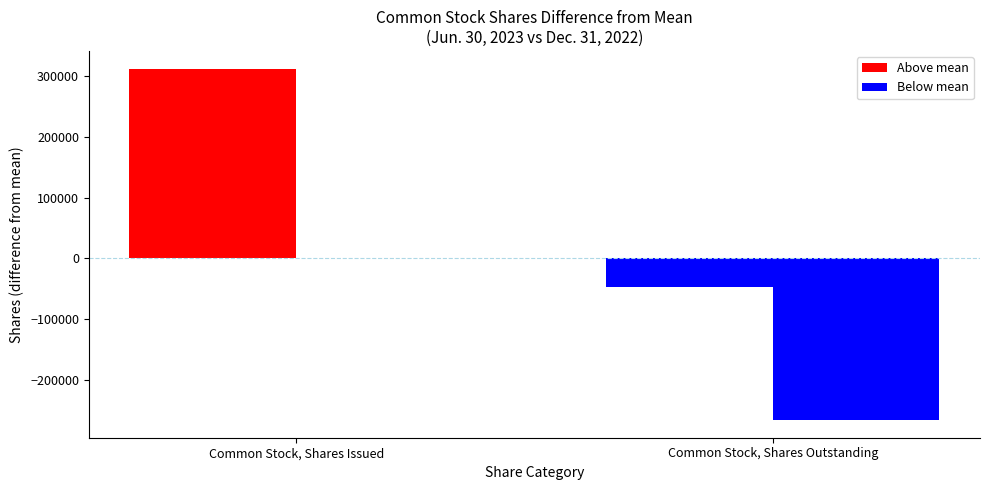

What is the sum of the Dec. 31, 2022 values at Common Stock, Shares Issued and Common Stock, Shares Outstanding?

14445643